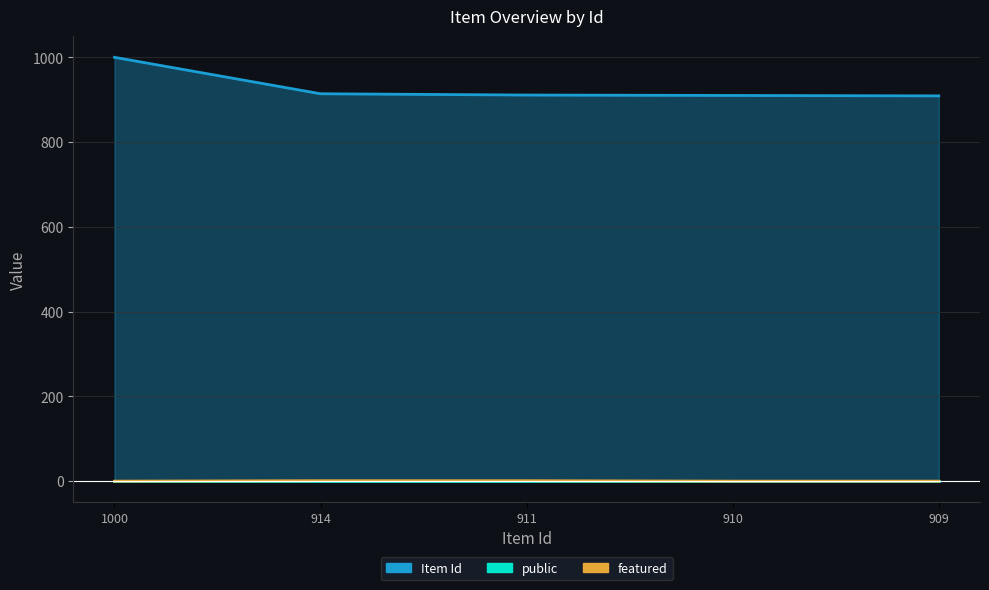

At which category is the sum across all series the highest?

1000